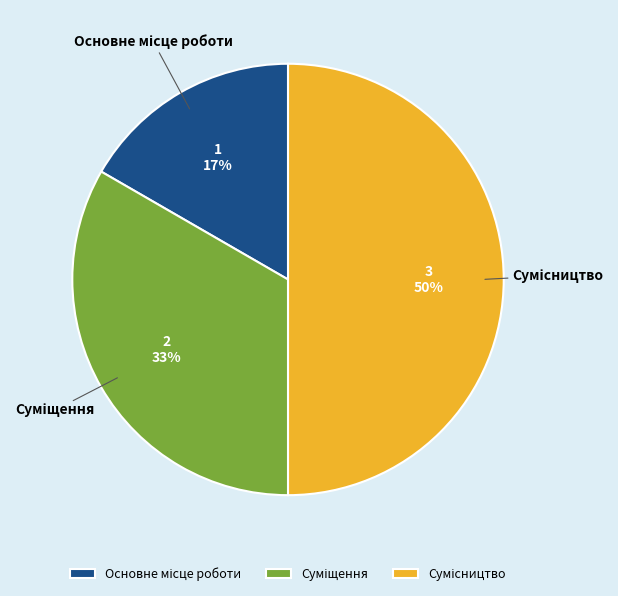

To the nearest percent, what is the difference between the largest and smallest slice percentages?

33%